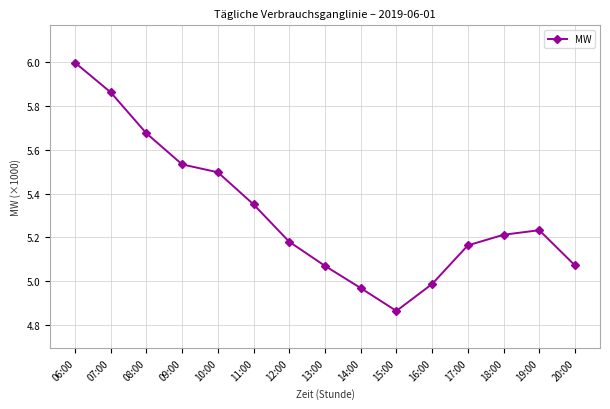

Is it true that the value at 15:00 is 7.3?

False